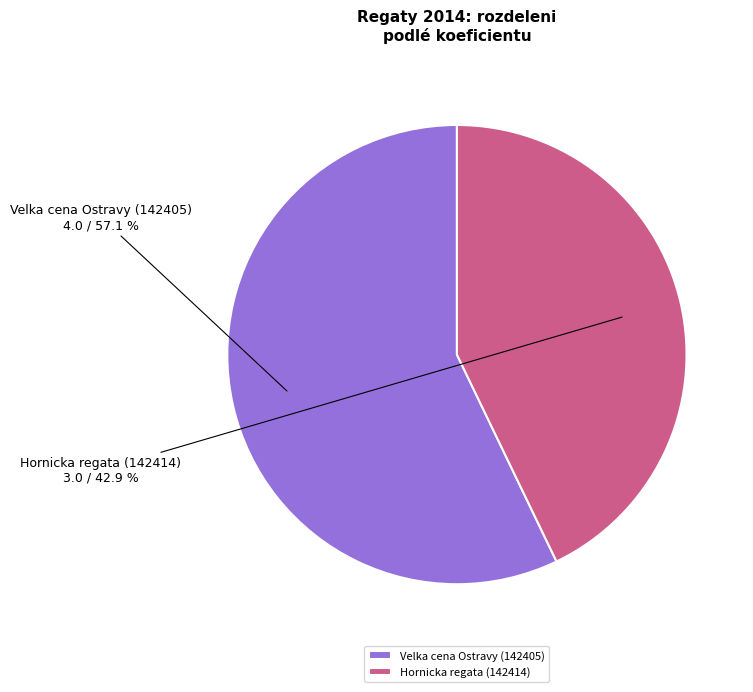

What percentage do Velka cena Ostravy (142405) and Hornicka regata (142414) together represent?

100.0%